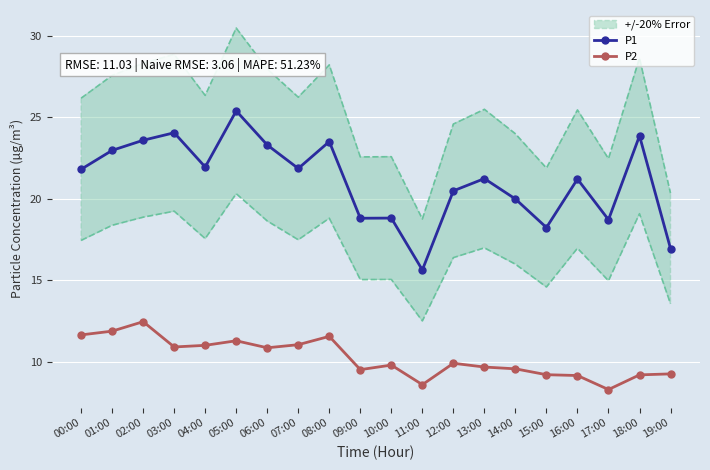

At which category is the sum across all series the highest?

05:00